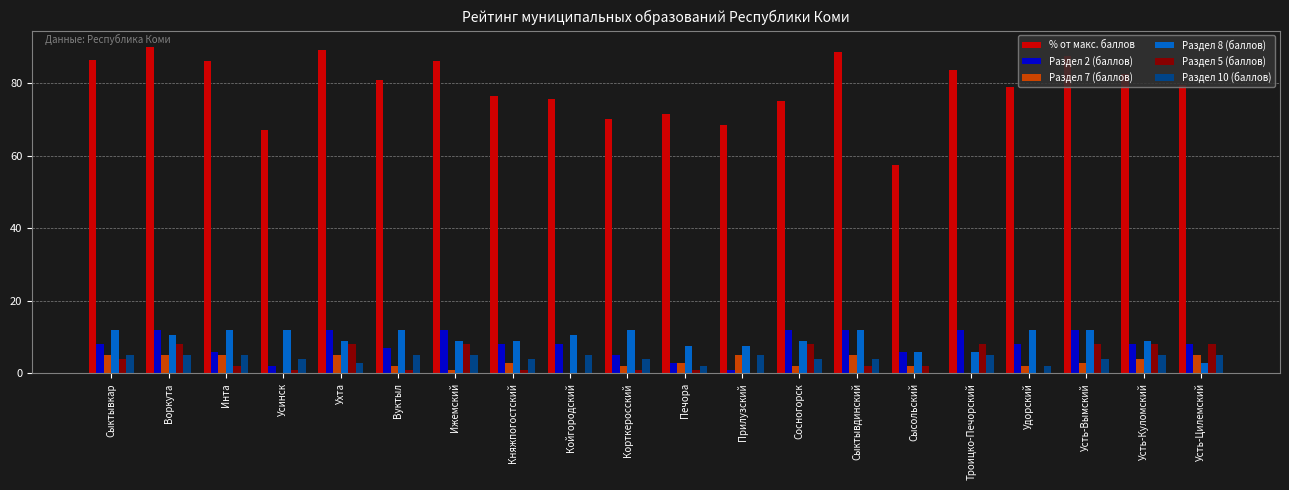

Which series changed the most between Вуктыл and Прилузский?

% от макс. баллов